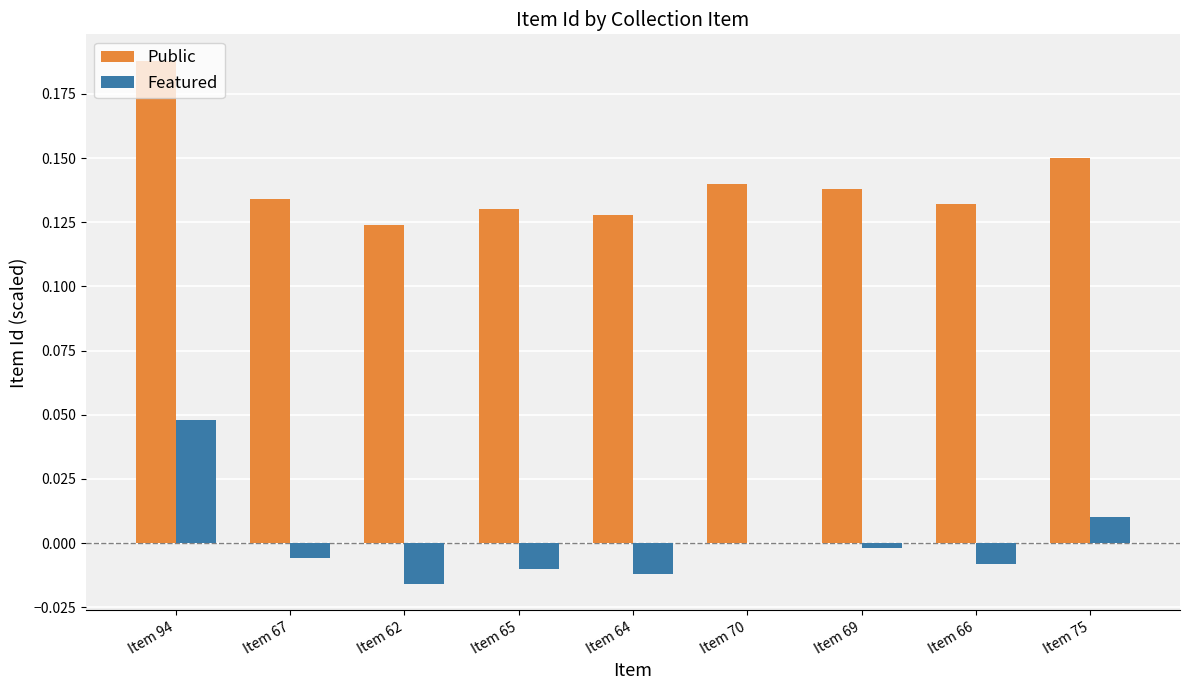

How many distinct data groups are displayed?

2